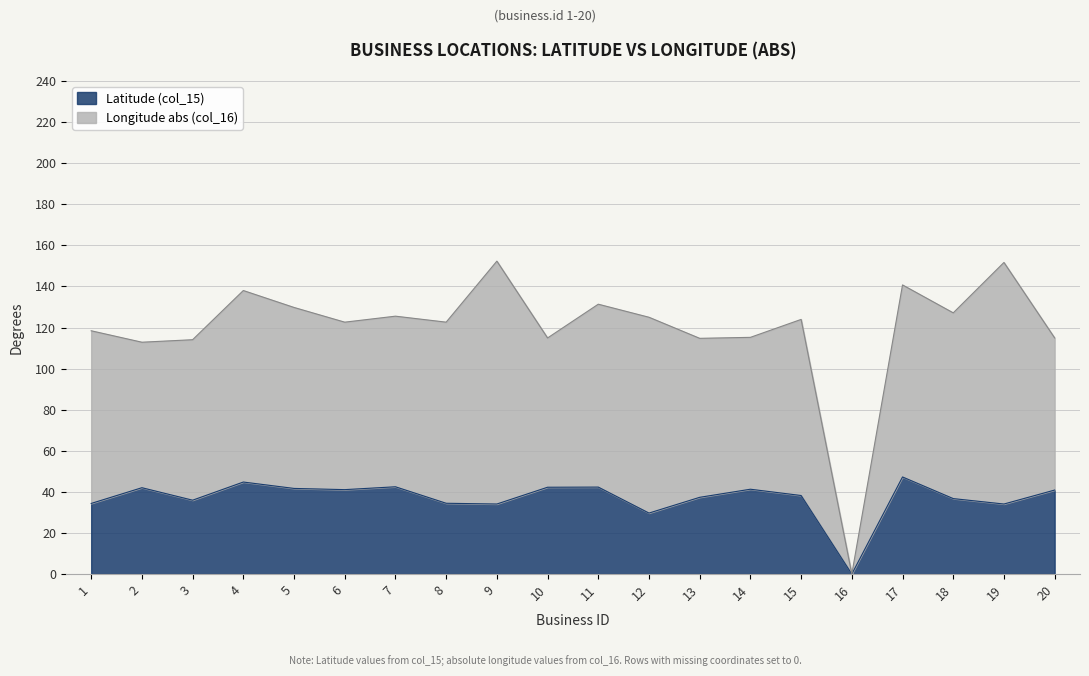

Where is the first local maximum?

2